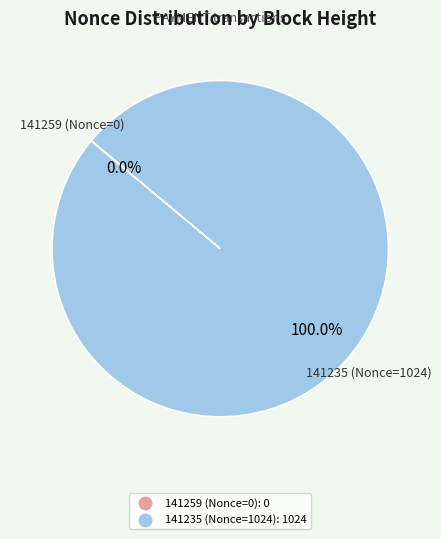

Is there a majority slice in this chart?

Yes